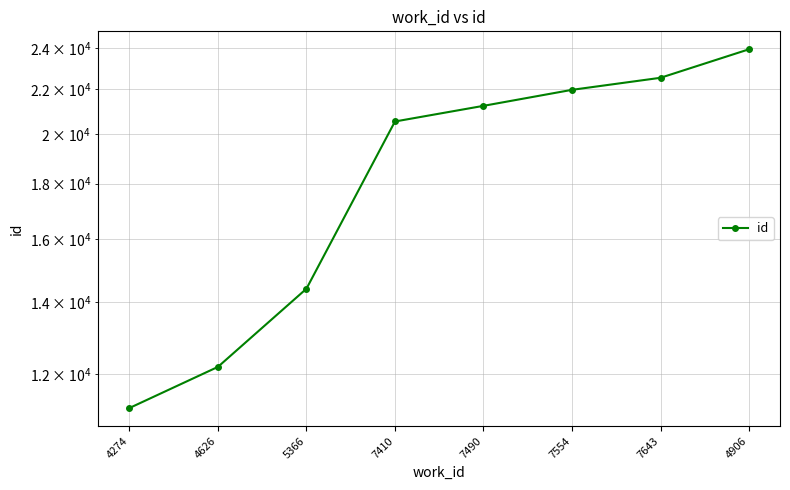

Where is the data nearest to the value 17561?

7410